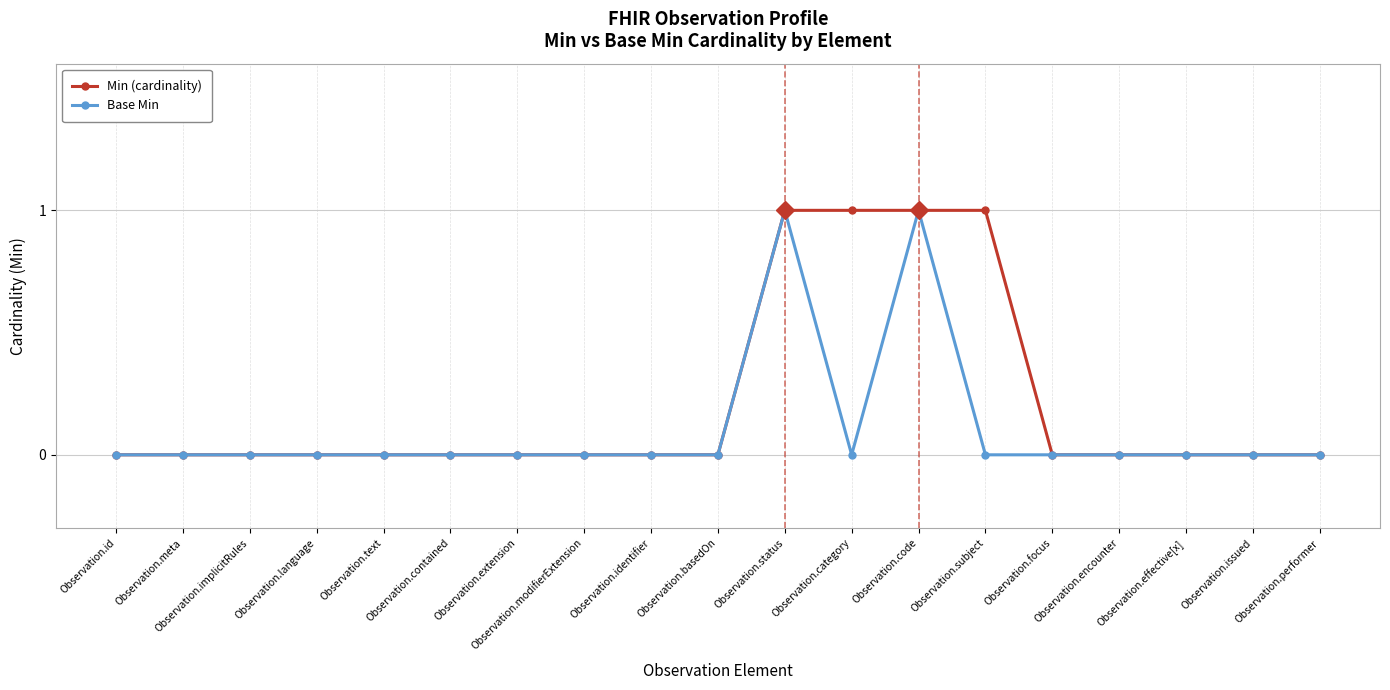

What position from the right is Observation.basedOn?

10